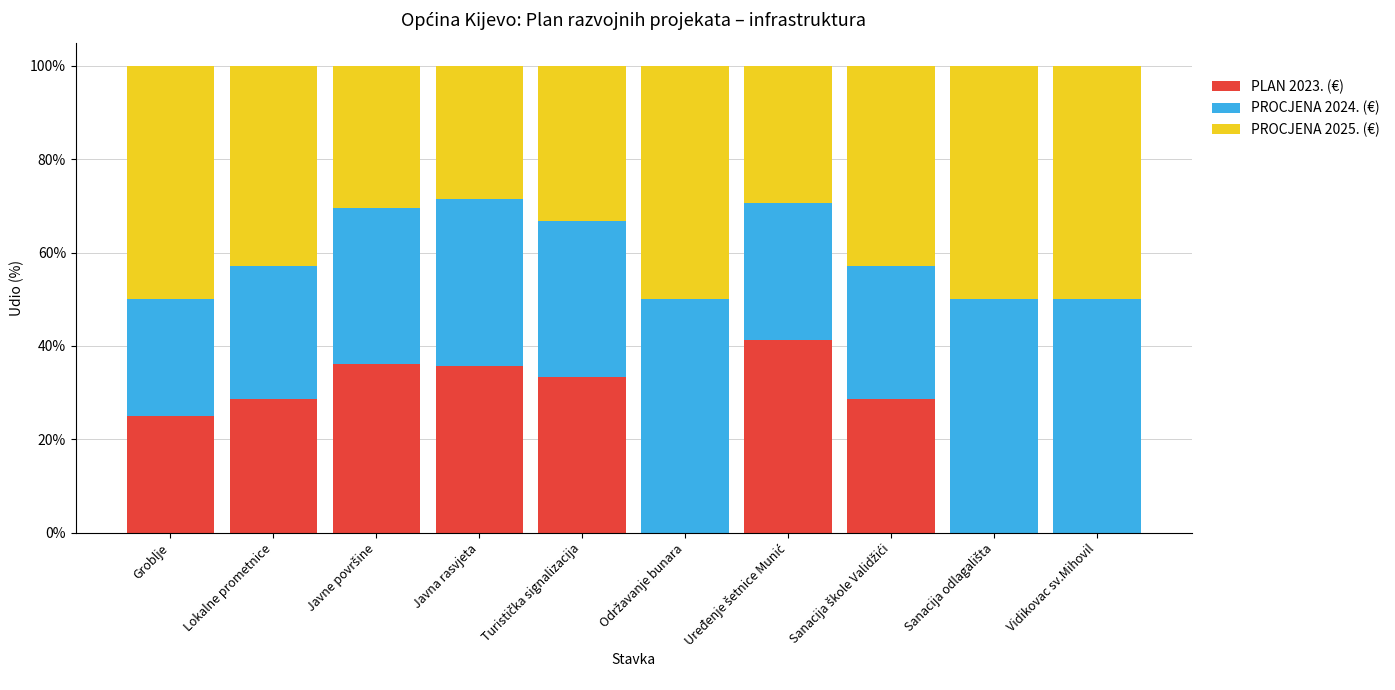

At how many categories does at least one series exceed 0?

10